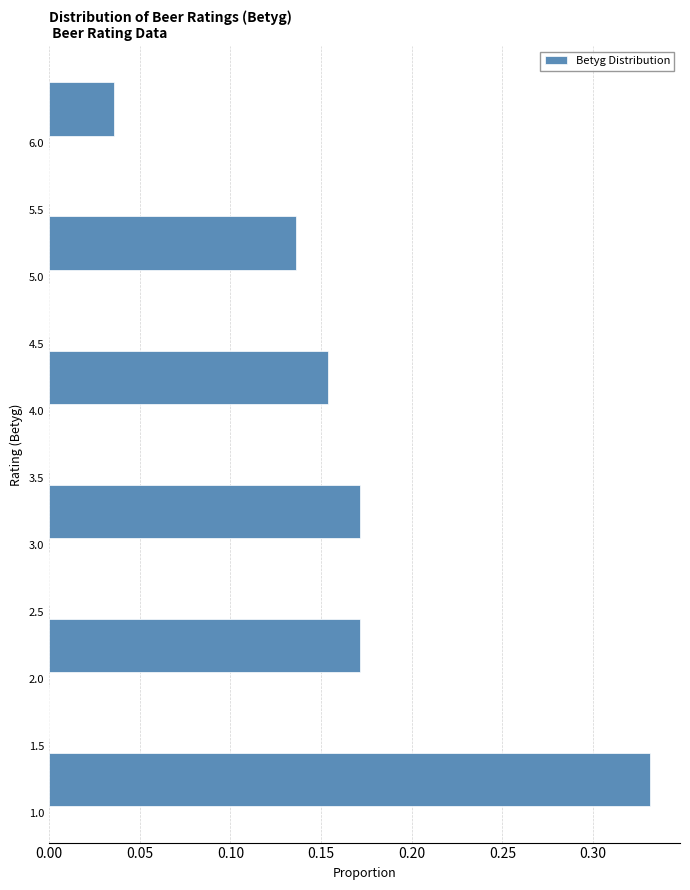

Reading bottom to top, transcribe this chart: for each bar, give the range it covers on the y-axis and its length. The values are not printed on the chart, so give them approximately, as read against the axis.

1.0 to 1.5: 0.330
1.5 to 2.0: 0
2.0 to 2.5: 0.170
2.5 to 3.0: 0
3.0 to 3.5: 0.170
3.5 to 4.0: 0
4.0 to 4.5: 0.155
4.5 to 5.0: 0
5.0 to 5.5: 0.135
5.5 to 6.0: 0
6.0 to 6.5: 0.035